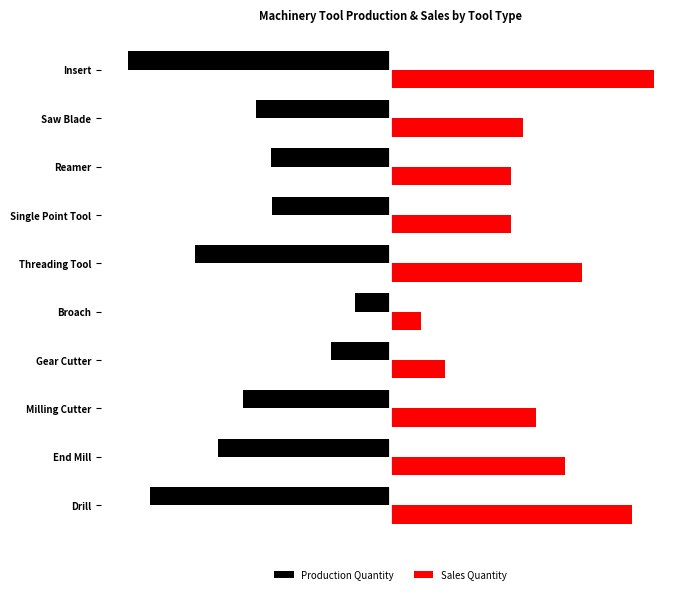

What are all the series names shown in the legend?

Production Quantity, Sales Quantity